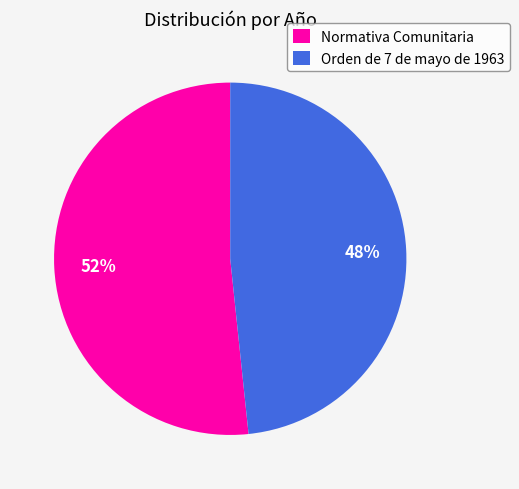

The Orden de 7 de mayo de 1963 slice represents 48% of the pie. True or false?

True